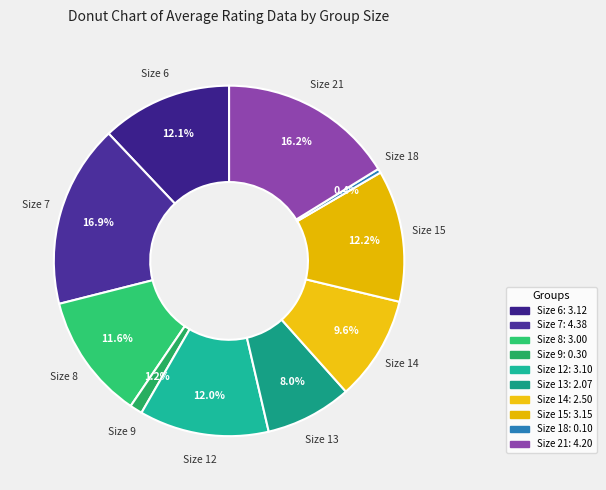

Count the number of slices in the pie.

10